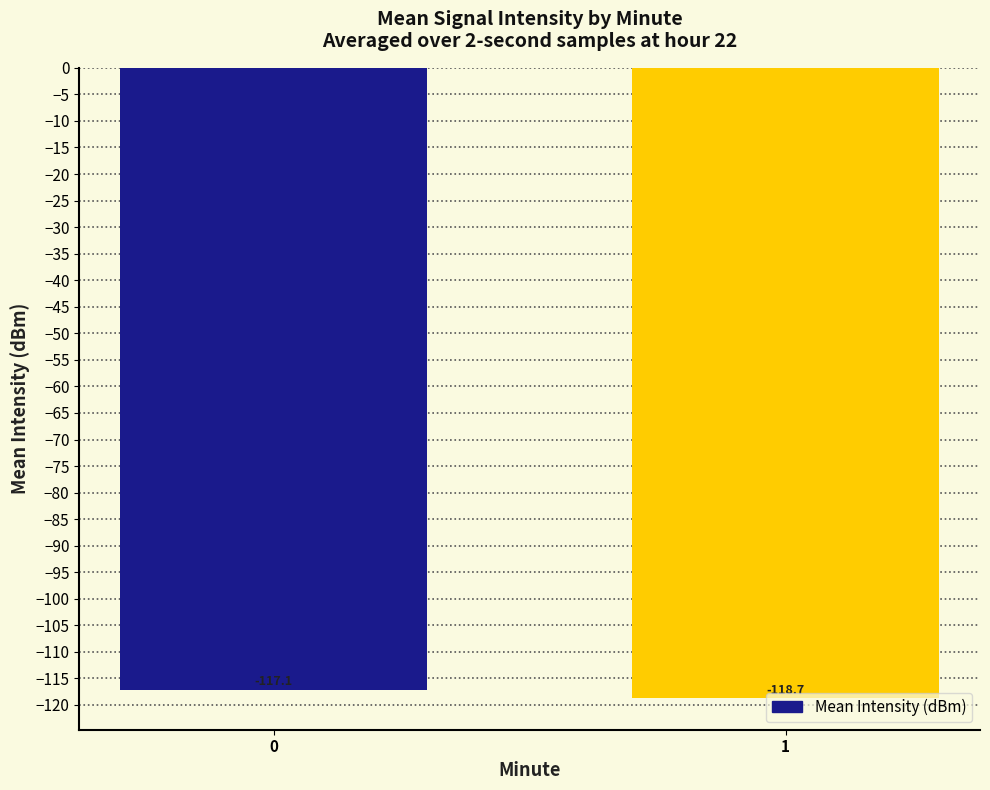

Reading left to right, extract all data points from this chart.

0=-117.1	1=-118.7